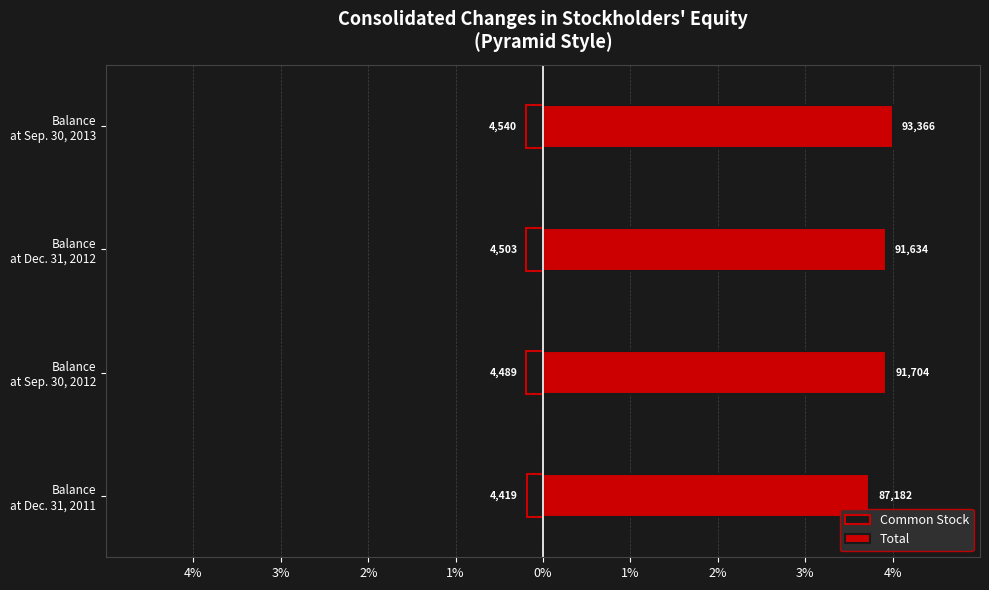

Which series has the widest spread of values?

Total